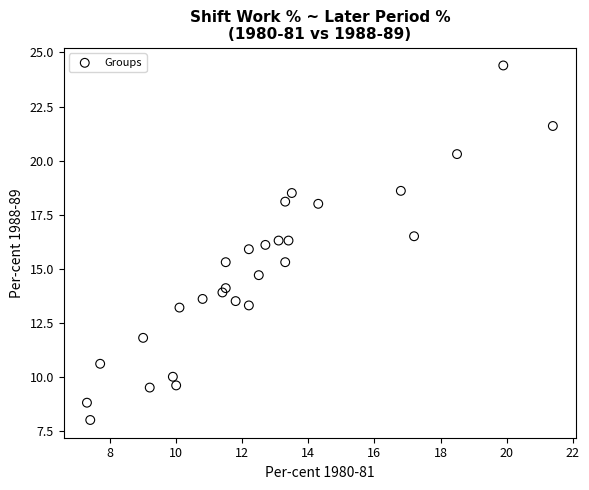

What is the range of Y values (max minus min)?

16.4